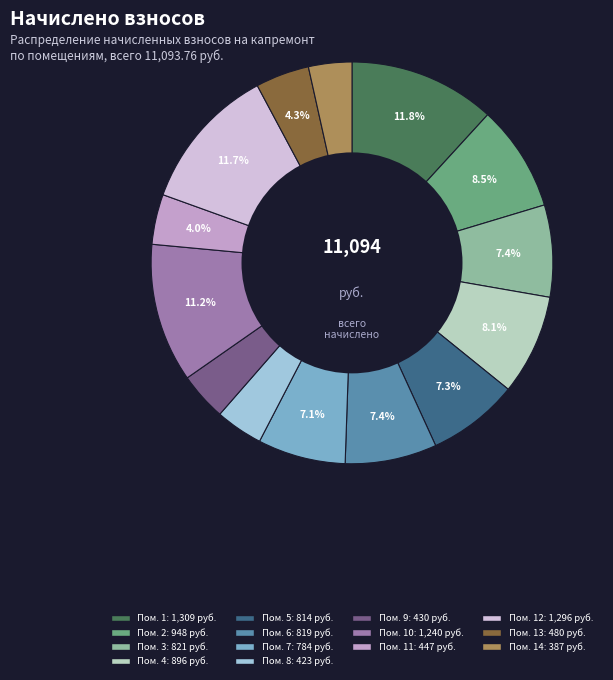

Is there any slice that represents more than half of the pie?

No